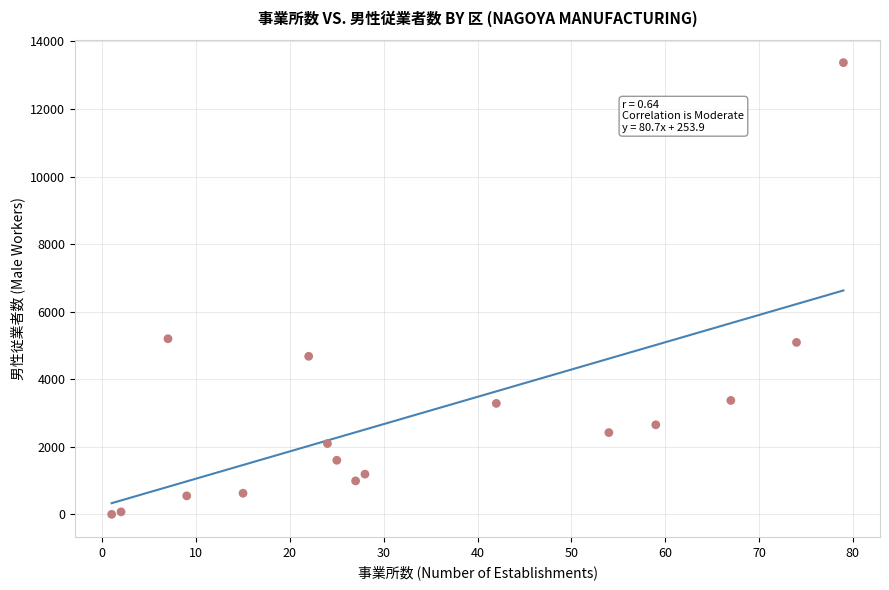

What is the range of X values (max minus min)?

78